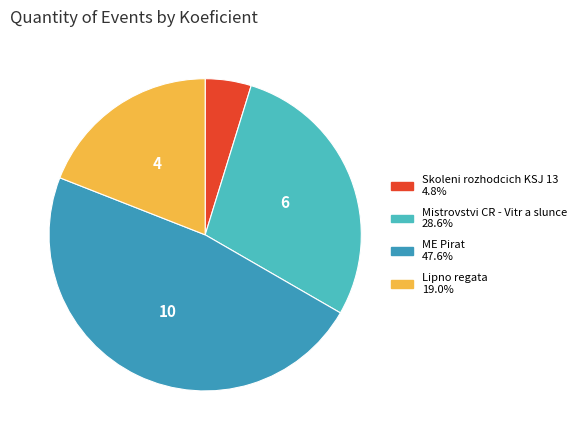

How many segments does this pie chart have?

4